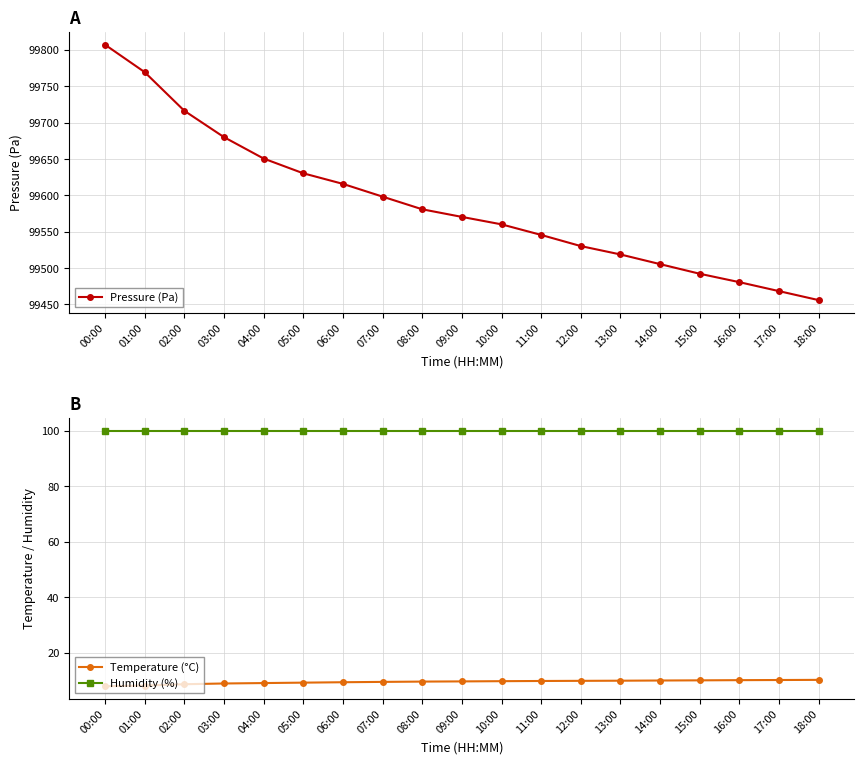

True or false: Temperature (°C) and Humidity (%) intersect in this chart.

False